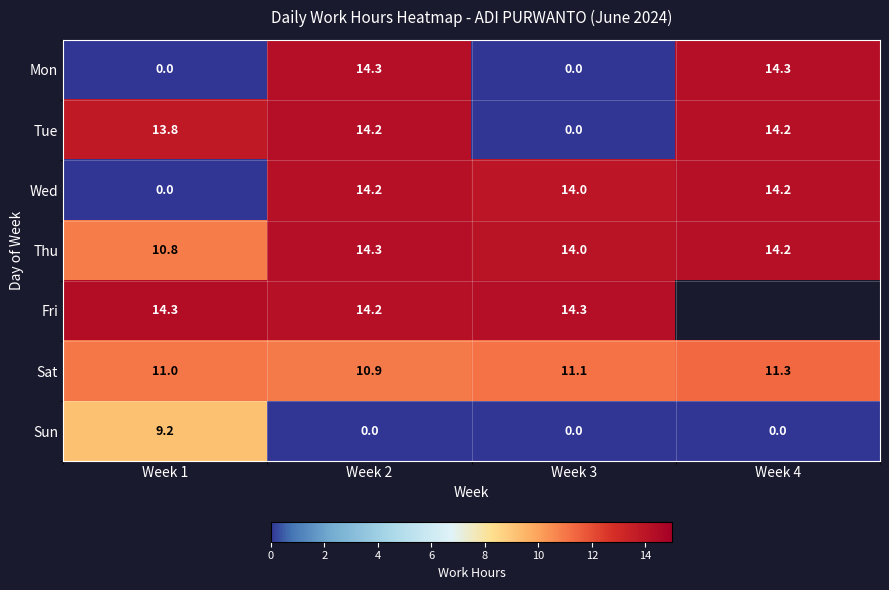

At which label is Tue closest to 7?

Week 1